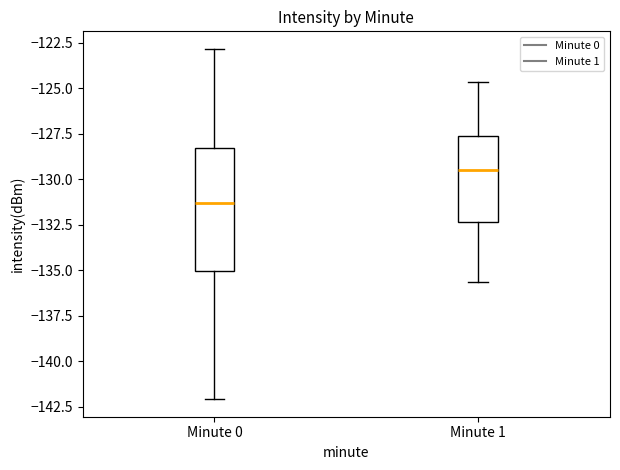

Reading left to right, read every box against the y-axis: the position of its median line, the range the box covers, and the ends of its whiskers. The values are not printed on the chart, so give them approximately, as read against the axis.

Minute 0: median -131.5, box -135.0 to -128.5, whiskers -142.0 to -123.0
Minute 1: median -129.5, box -132.5 to -127.5, whiskers -135.5 to -124.5